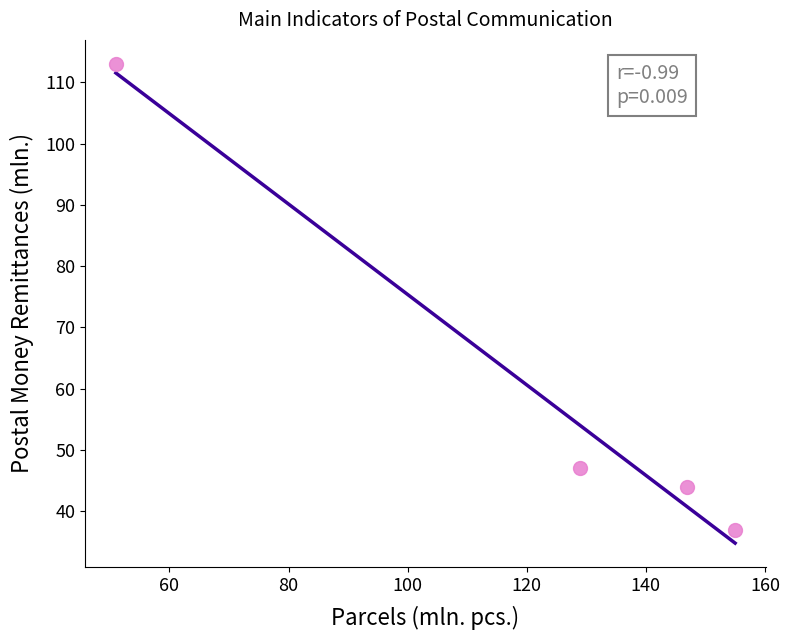

What Y value in the scatter plot is closest to 75?

47